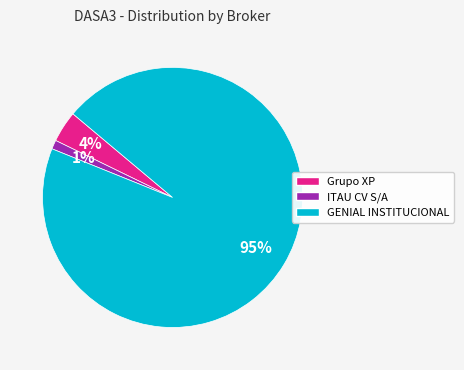

The Grupo XP slice represents 14% of the pie. True or false?

False